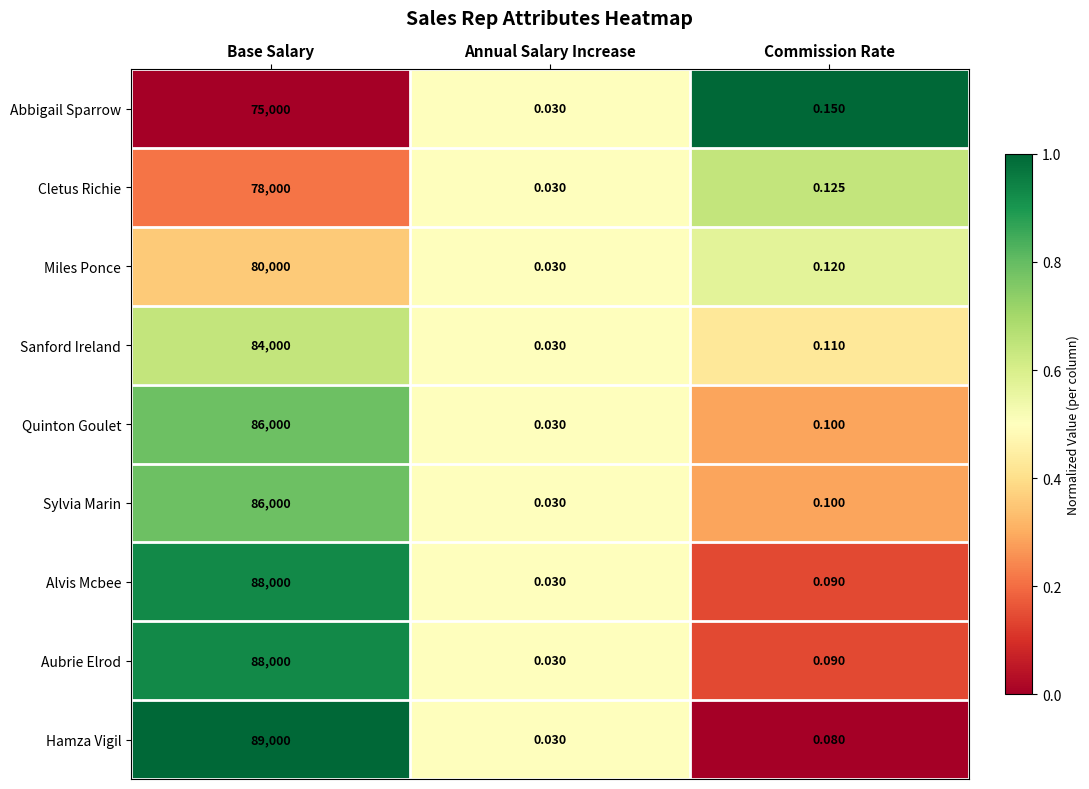

Which series has the largest total across all categories?

Hamza Vigil